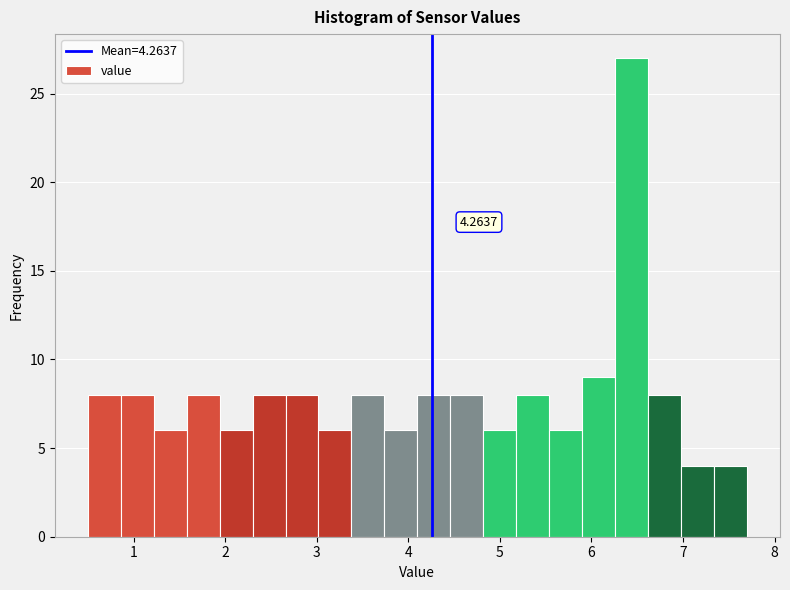

Read against the x-axis, roughly where is the centre of the tallest bar?

6.4